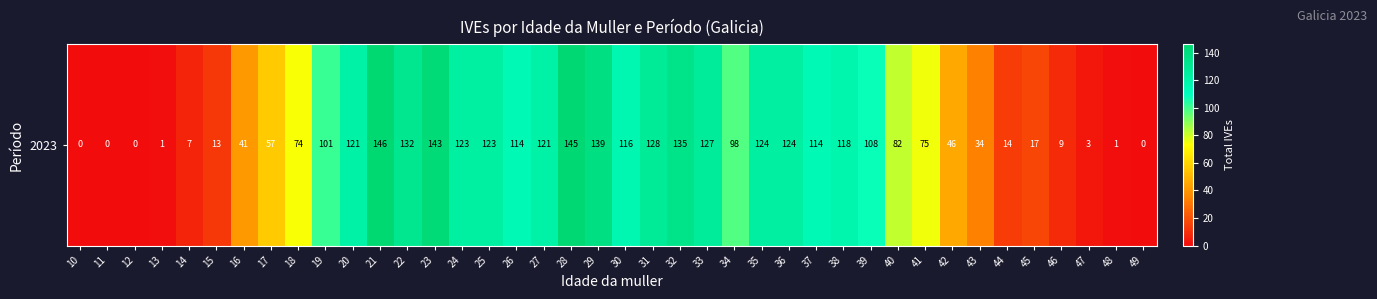

The chart shows a value of 72 at 30. True or false?

False